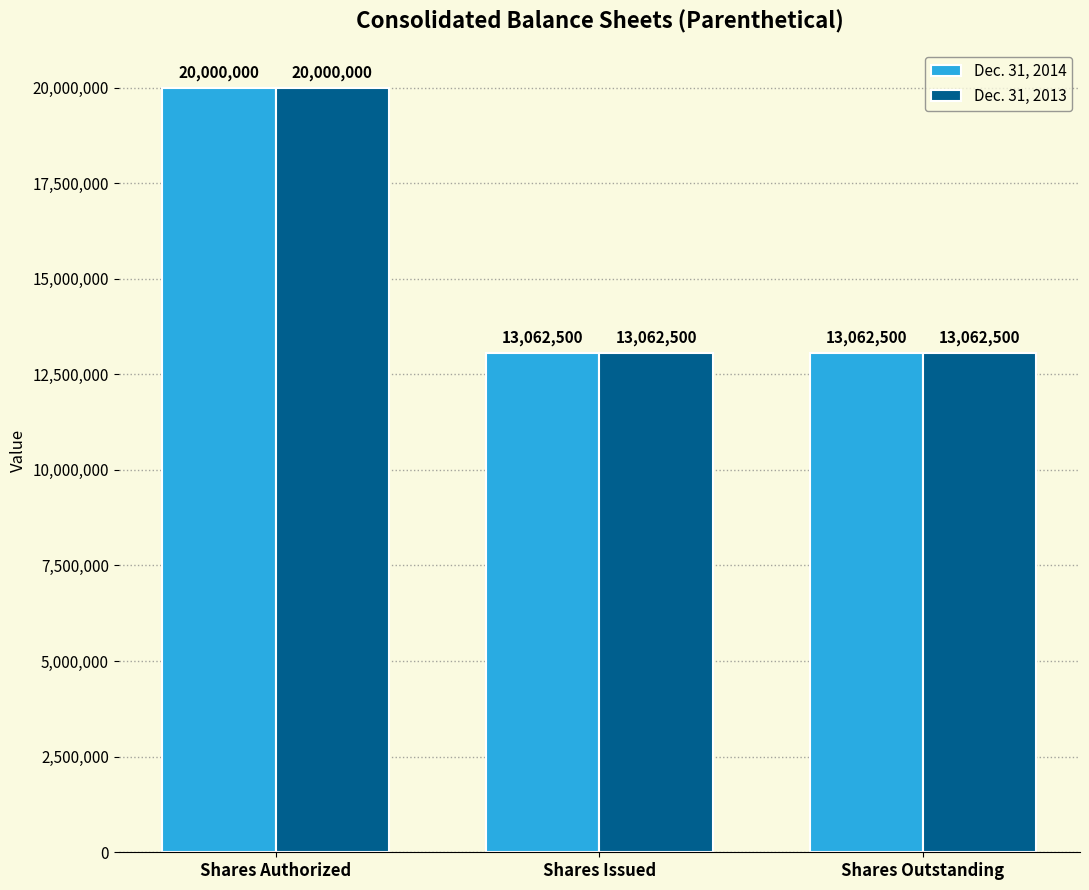

How many bars are there in each group?

2